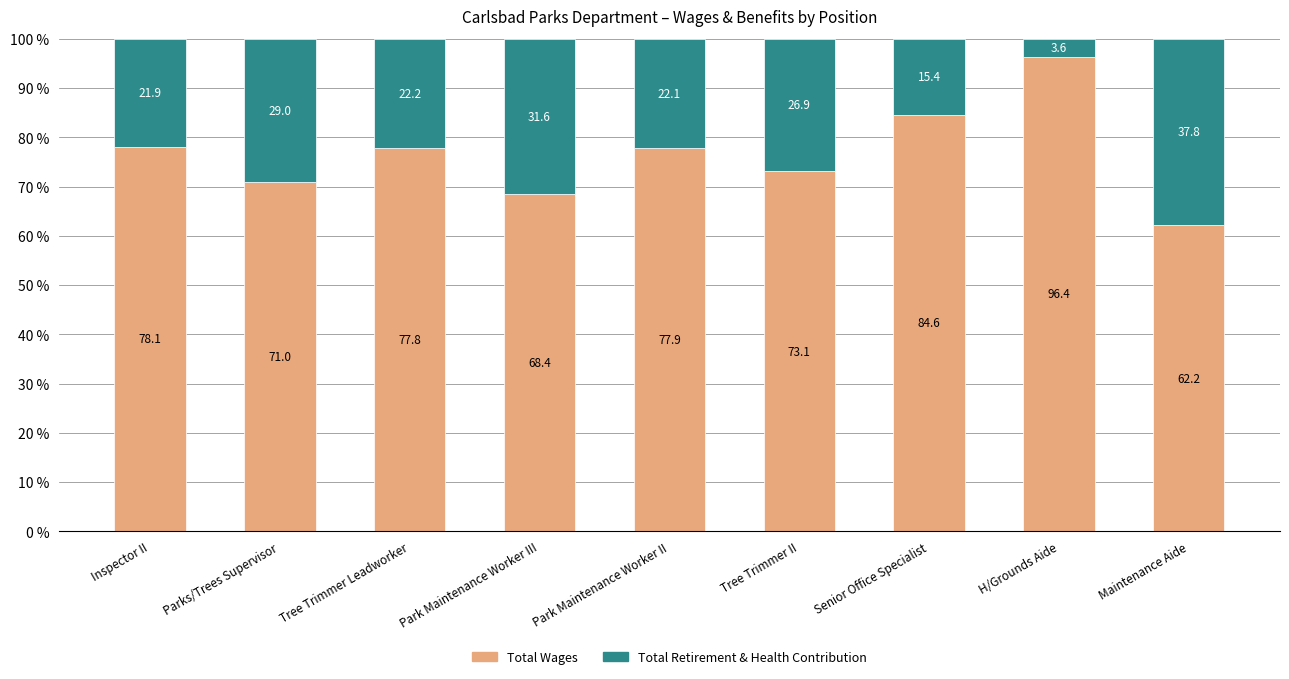

What is the difference between the second highest and second lowest values in the Total Wages series?

16.2